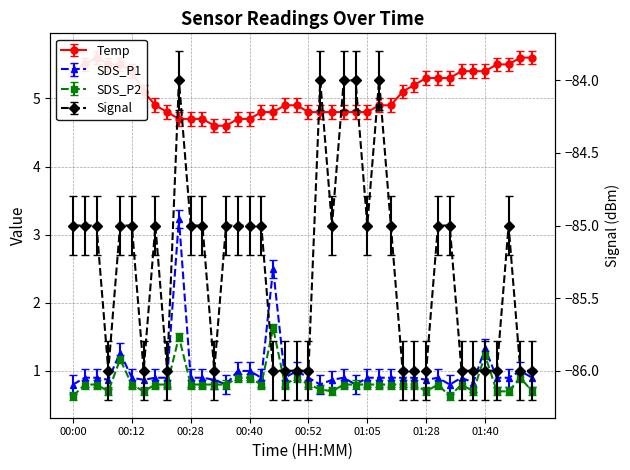

Is it true that SDS_P2 equals 0.9 at 00:33?

True